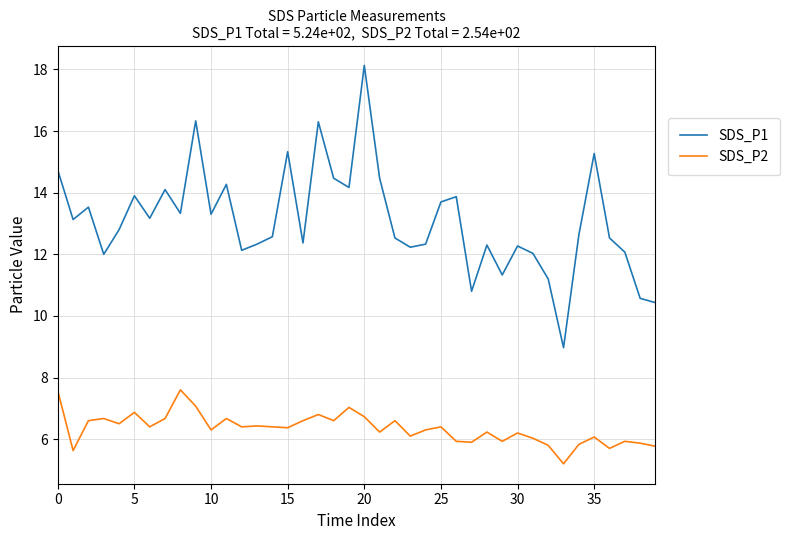

What are all the series names shown in the legend?

SDS_P1, SDS_P2